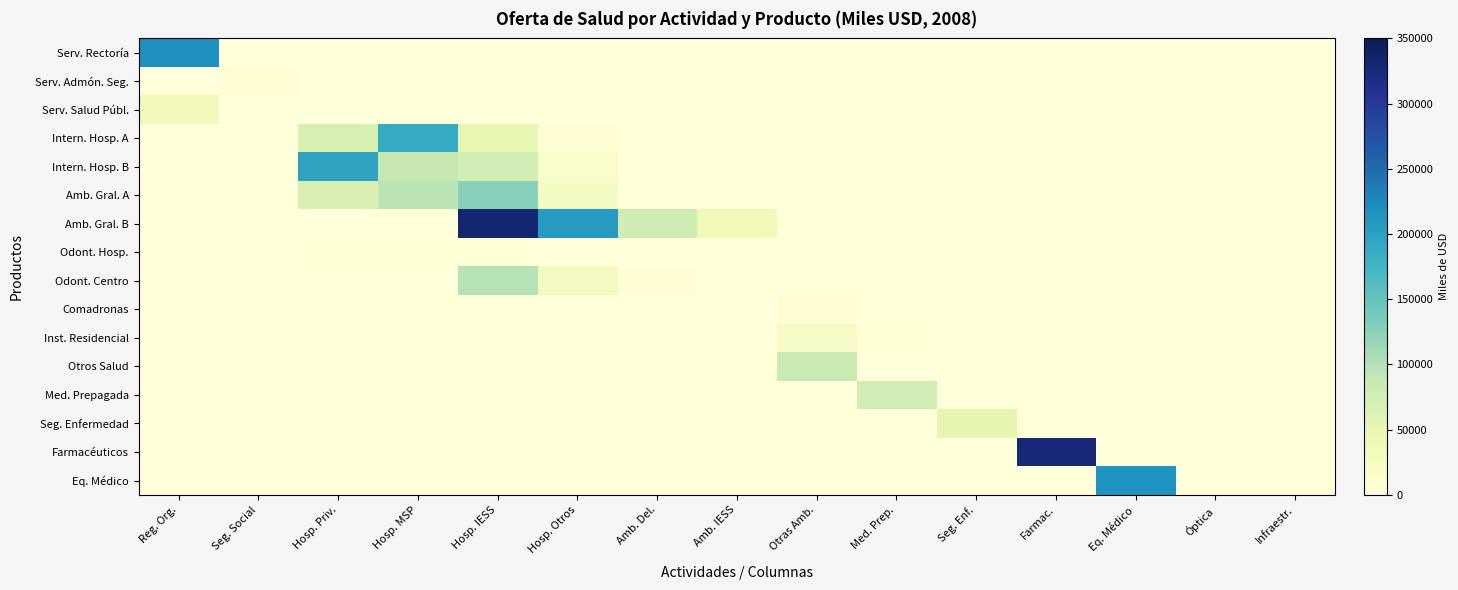

Between Farmac. and Hosp. MSP, which is larger?

Farmac.